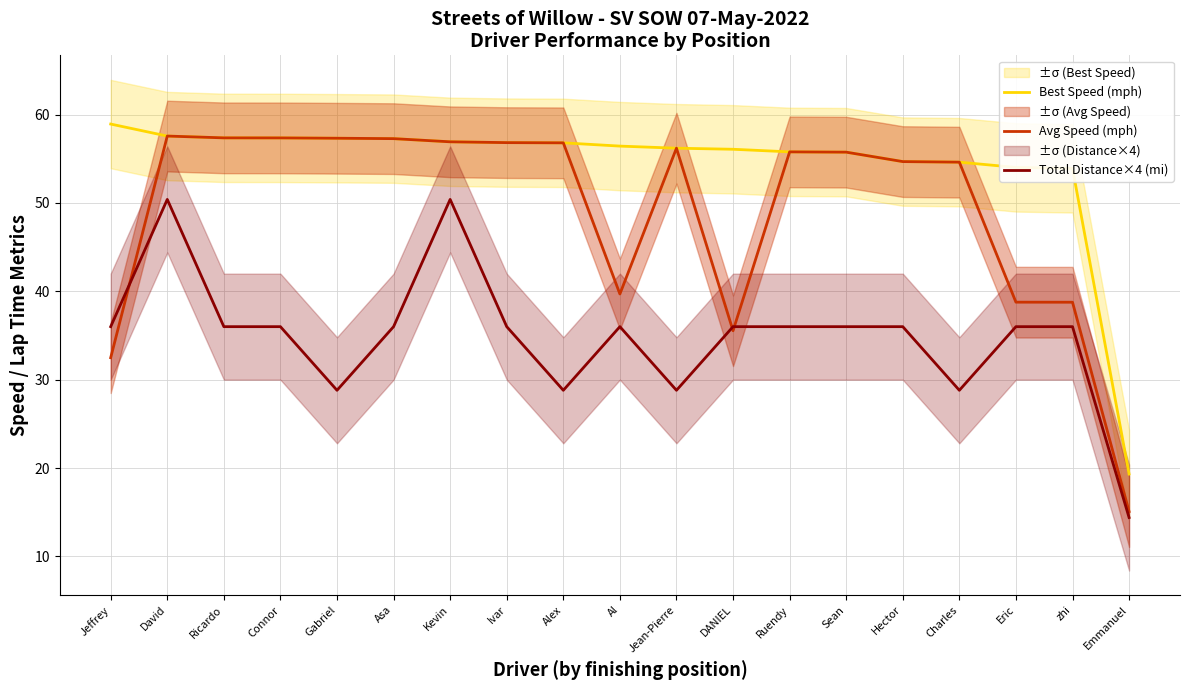

True or false: Avg Speed (mph) has a value of 37.7 at Asa.

False